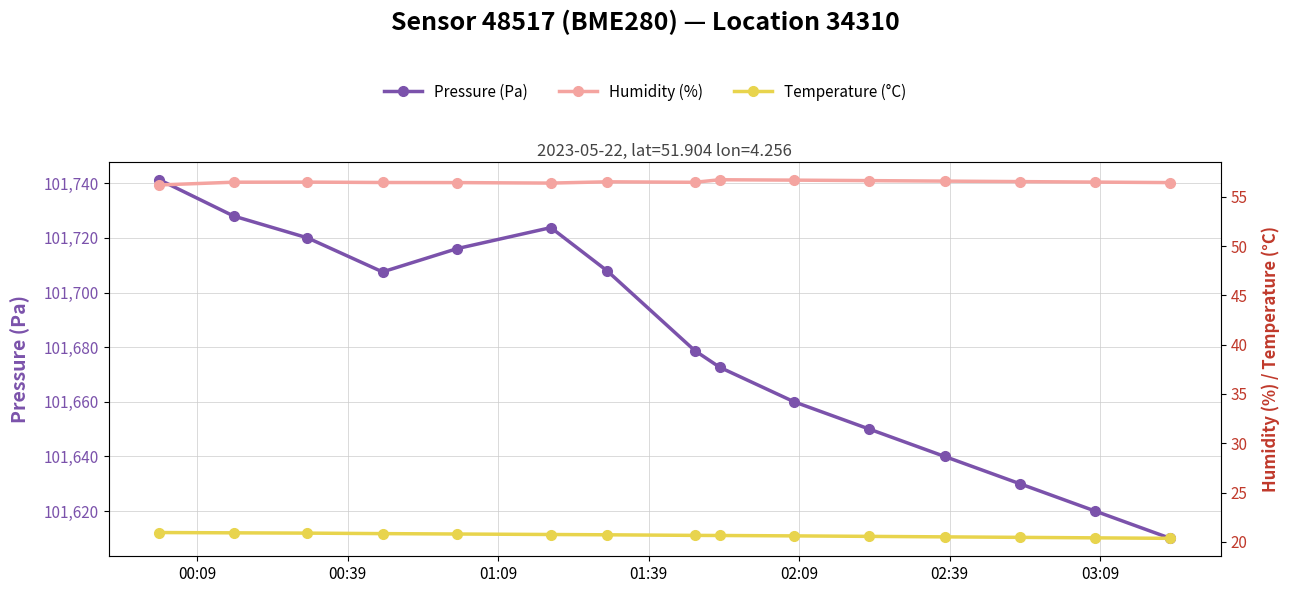

List the series in order of their peak value, lowest first.

Temperature (°C), Humidity (%), Pressure (Pa)